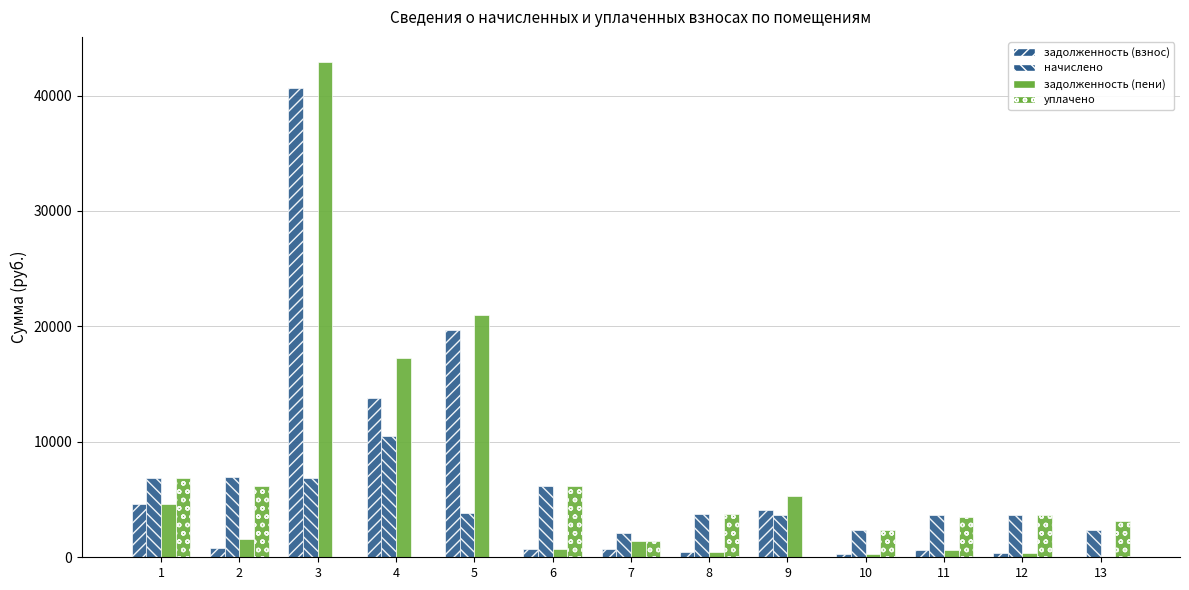

Between 2 and 6, which series saw the biggest shift?

задолженность (пени)